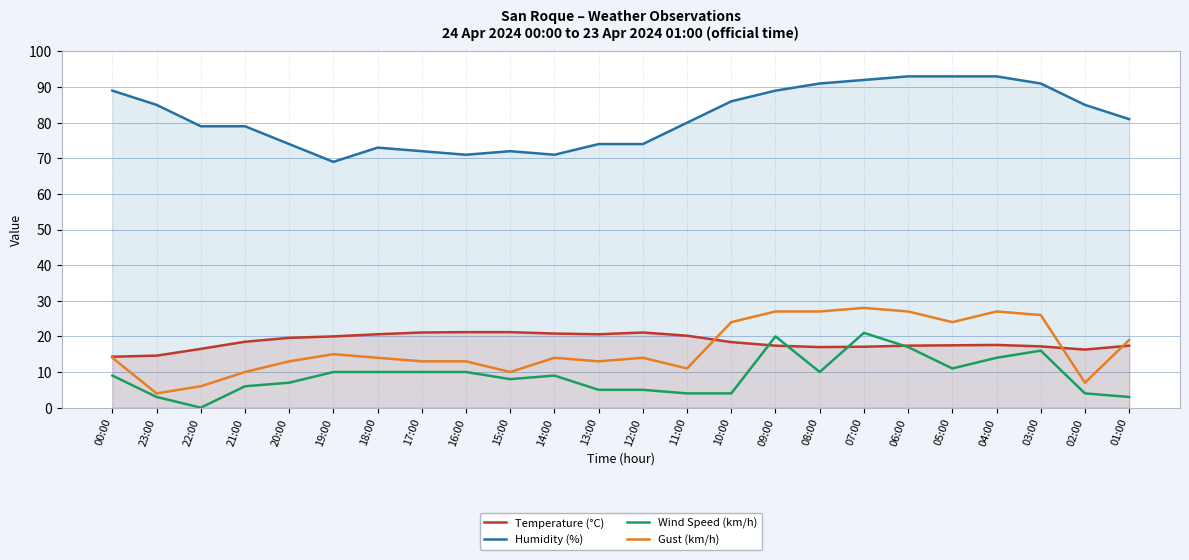

Reading left to right, extract all data points from this chart.

Temperature (°C): 14.3	14.6	16.5	18.5	19.6	20.0	20.6	21.1	21.2	21.2	20.8	20.6	21.1	20.2	18.4	17.4	17.0	17.1	17.4	17.5	17.6	17.2	16.3	17.4
Humidity (%): 89.0	85.0	79.0	79.0	74.0	69.0	73.0	72.0	71.0	72.0	71.0	74.0	74.0	80.0	86.0	89.0	91.0	92.0	93.0	93.0	93.0	91.0	85.0	81.0
Wind Speed (km/h): 9.0	3.0	0.0	6.0	7.0	10.0	10.0	10.0	10.0	8.0	9.0	5.0	5.0	4.0	4.0	20.0	10.0	21.0	17.0	11.0	14.0	16.0	4.0	3.0
Gust (km/h): 14.0	4.0	6.0	10.0	13.0	15.0	14.0	13.0	13.0	10.0	14.0	13.0	14.0	11.0	24.0	27.0	27.0	28.0	27.0	24.0	27.0	26.0	7.0	19.0